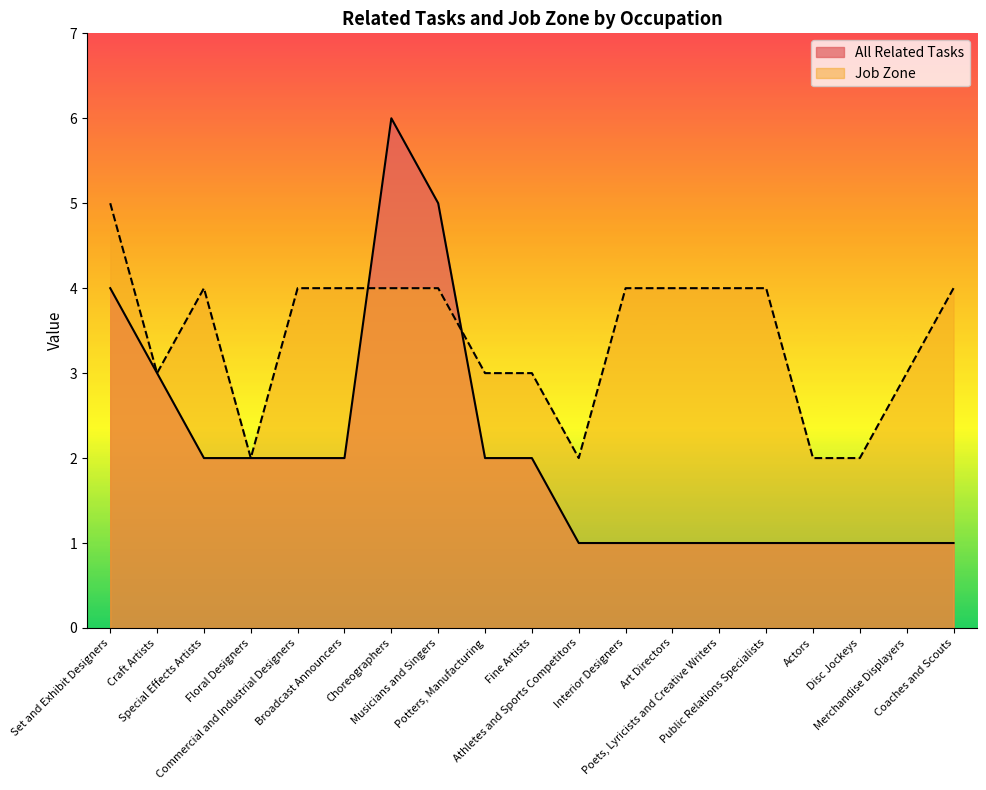

What is the spread (max minus min) of values at Athletes and Sports Competitors?

1